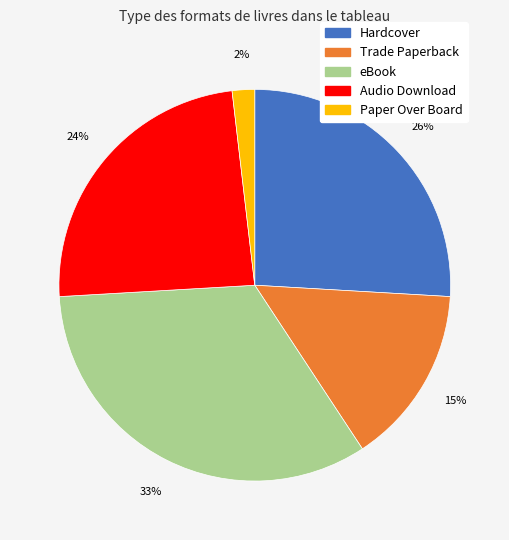

Rank the categories by value from lowest to highest.

Paper Over Board, Trade Paperback, Audio Download, Hardcover, eBook